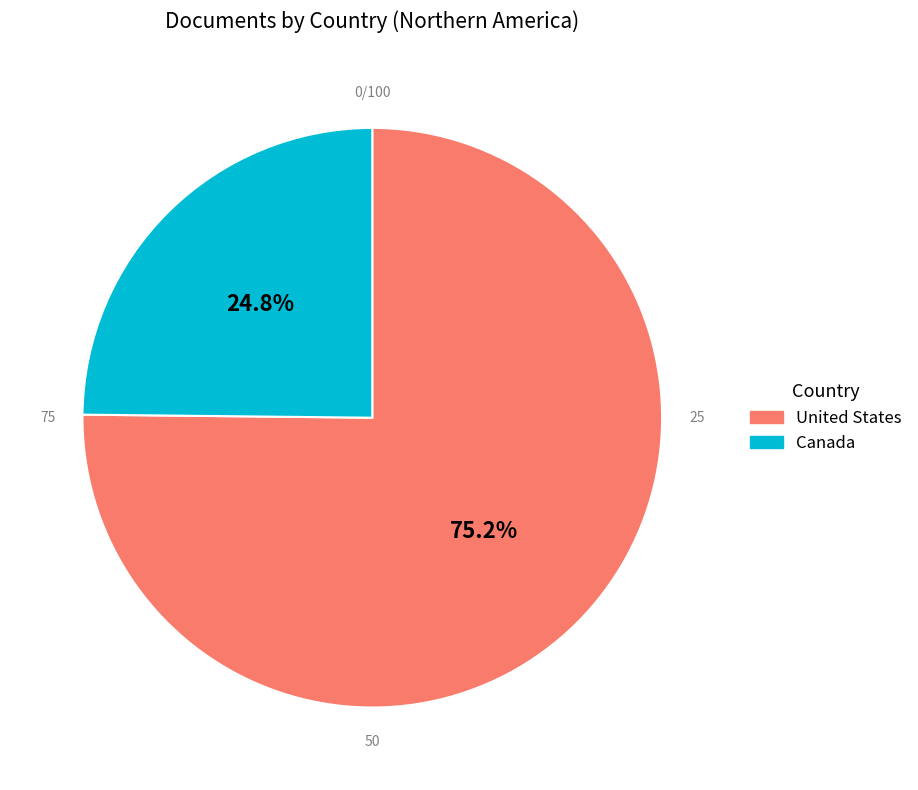

How many slices are in this pie chart?

2